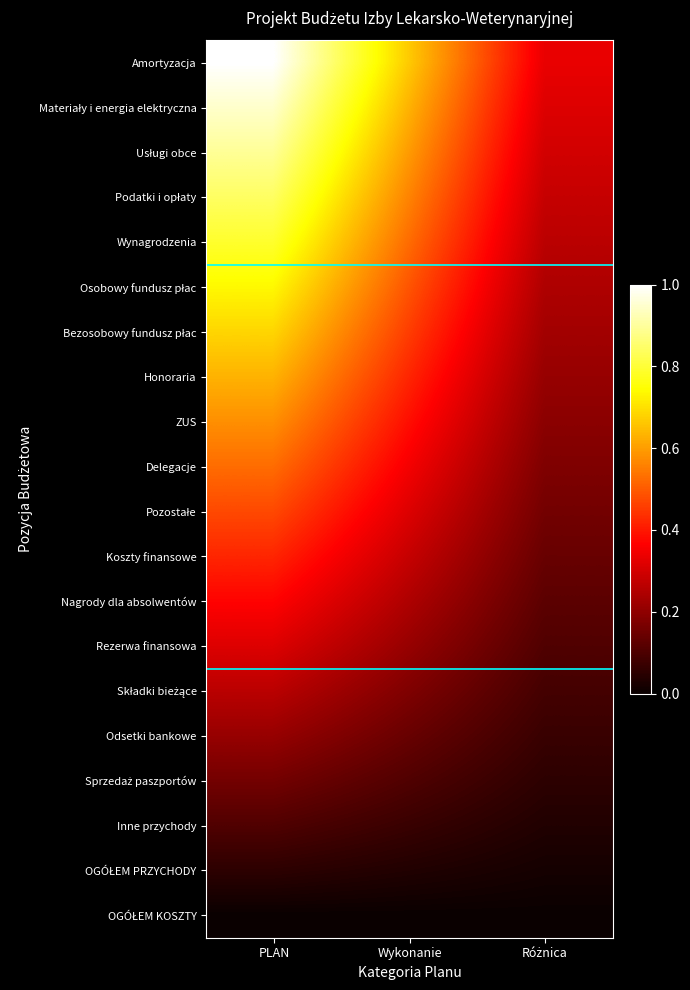

Between Różnica and PLAN, which is larger?

PLAN